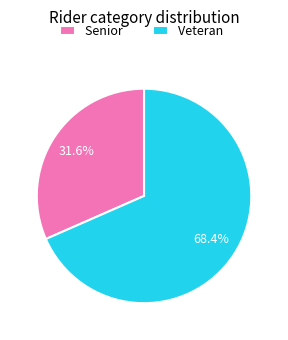

Is it true that Veteran is 80% of the pie?

False